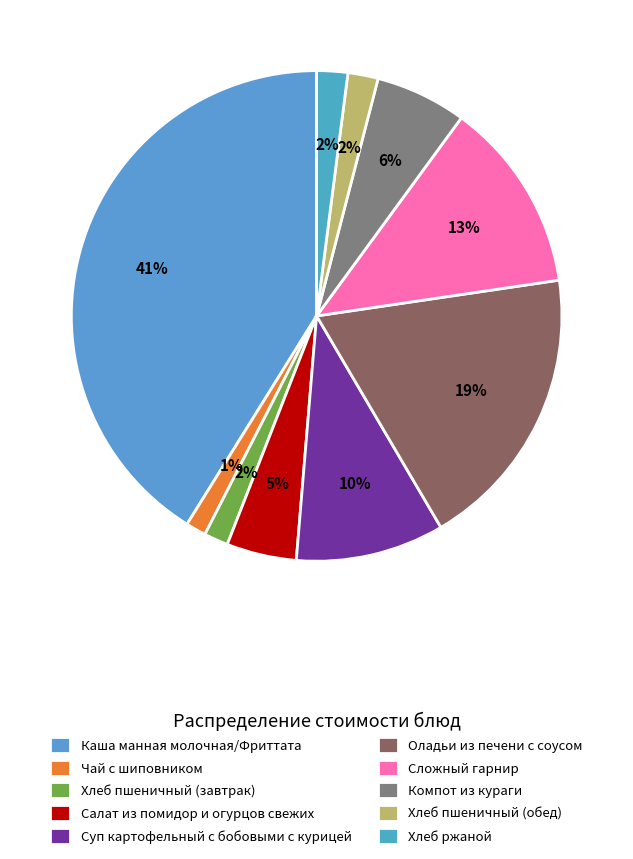

Is there a majority slice in this chart?

No